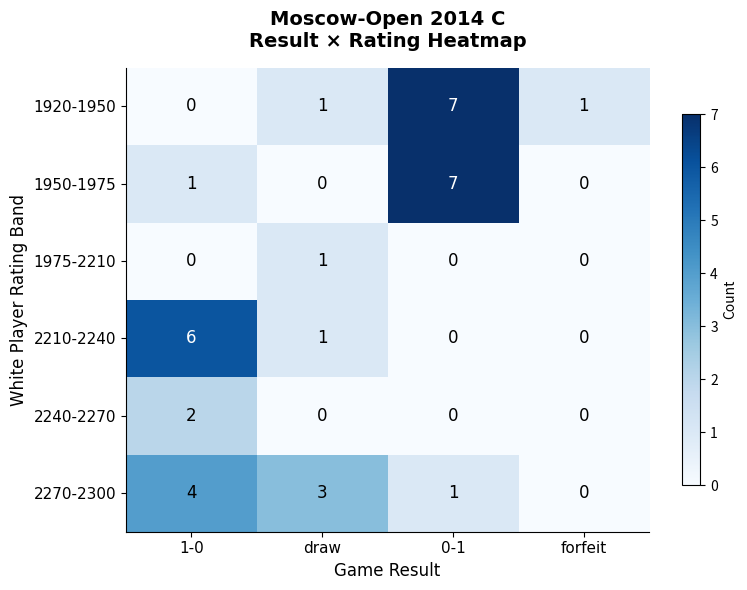

How many categories are shown in the chart?

4